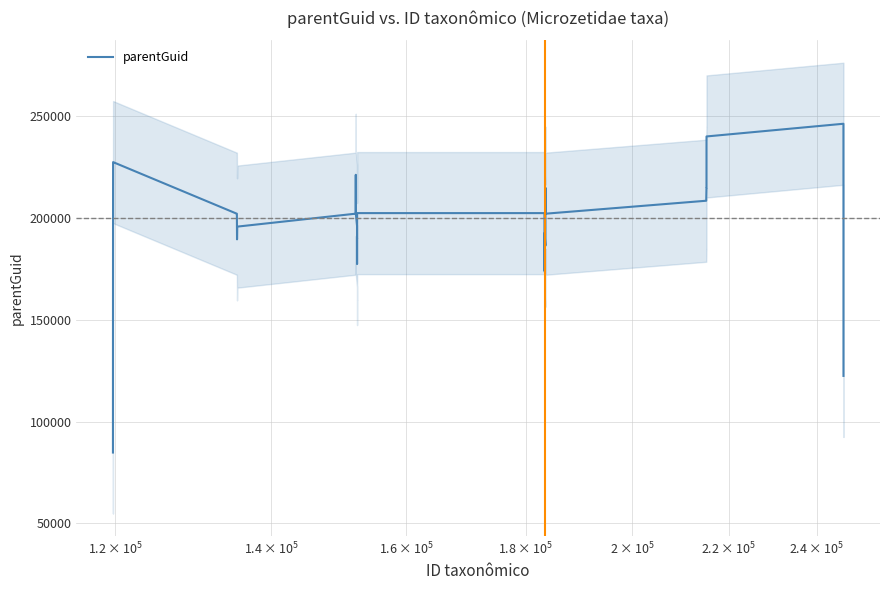

What is the difference between the maximum and minimum values?

161567.4